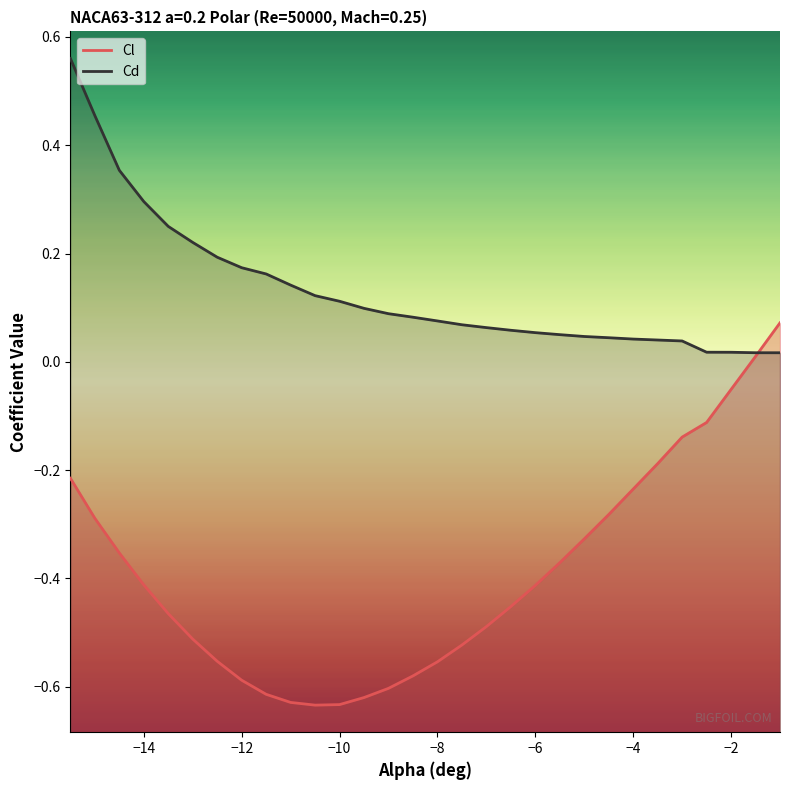

How many values in the Cl series are below 0?

28